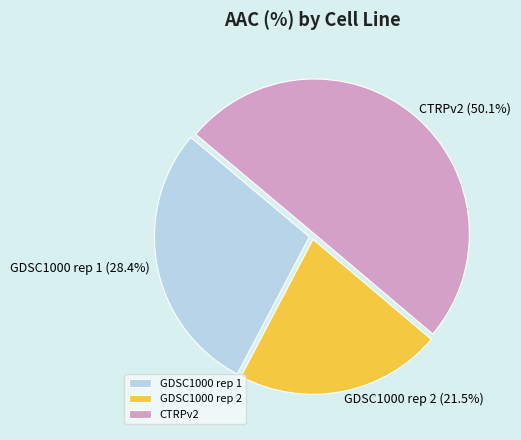

Count the number of slices in the pie.

3